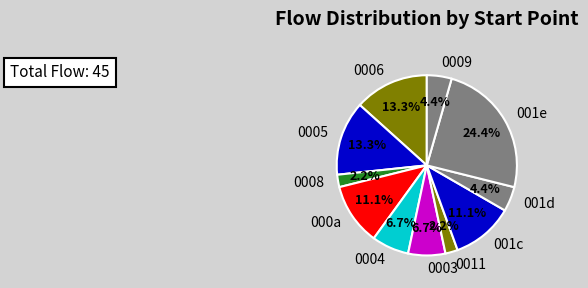

How many slices are in this pie chart?

11